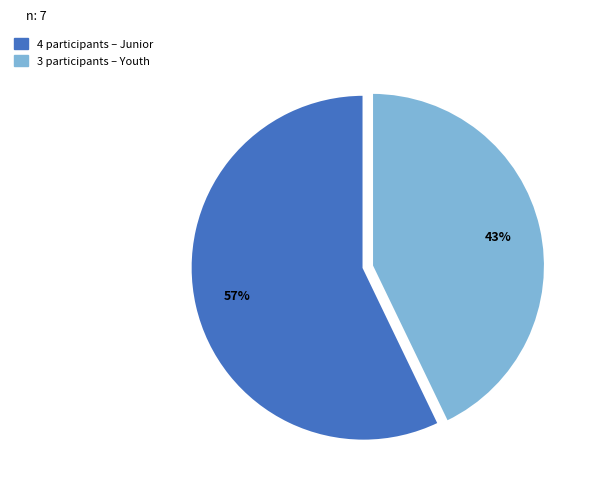

Is there a majority slice in this chart?

Yes